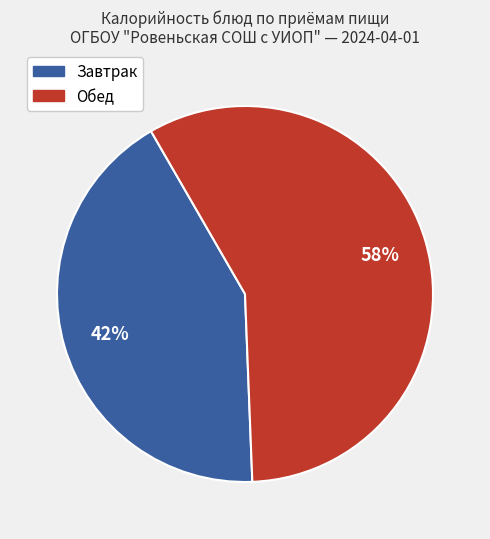

How many slices are in this pie chart?

2